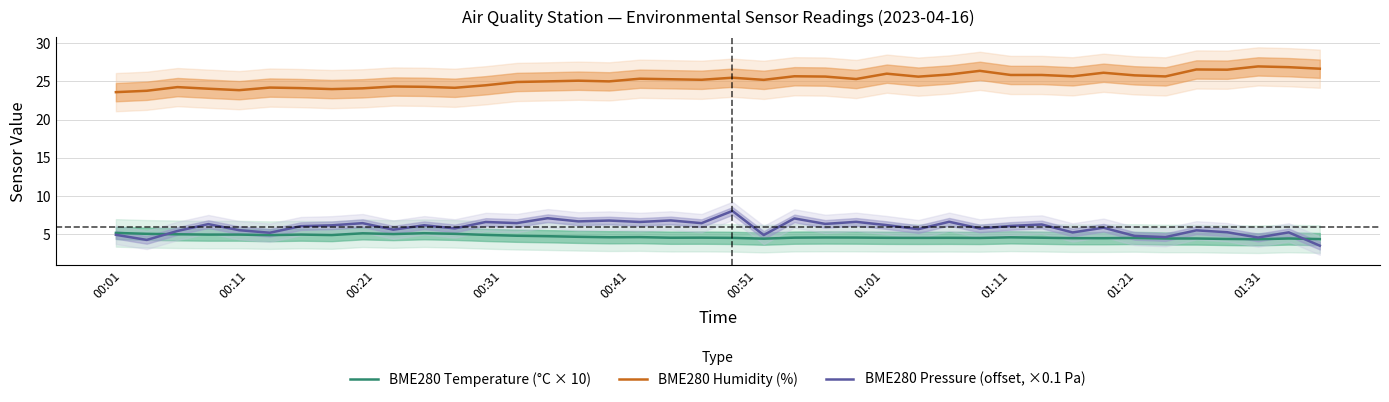

What are all the series names shown in the legend?

BME280 Temperature (°C × 10), BME280 Humidity (%), BME280 Pressure (offset, ×0.1 Pa)